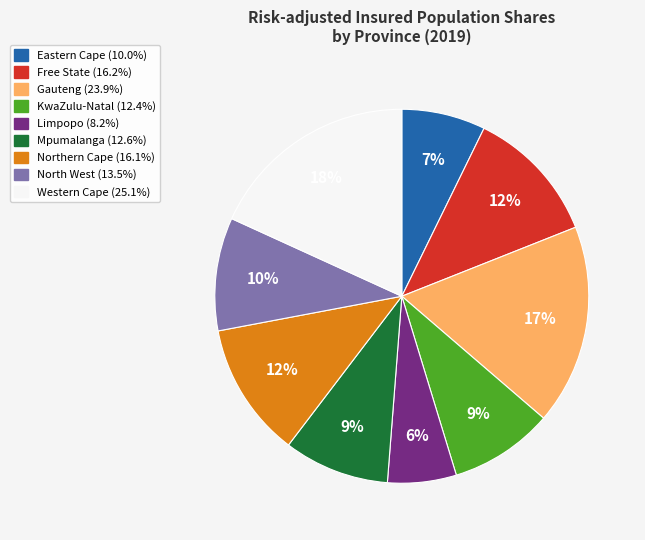

Does KwaZulu-Natal account for over 50% of the chart?

No